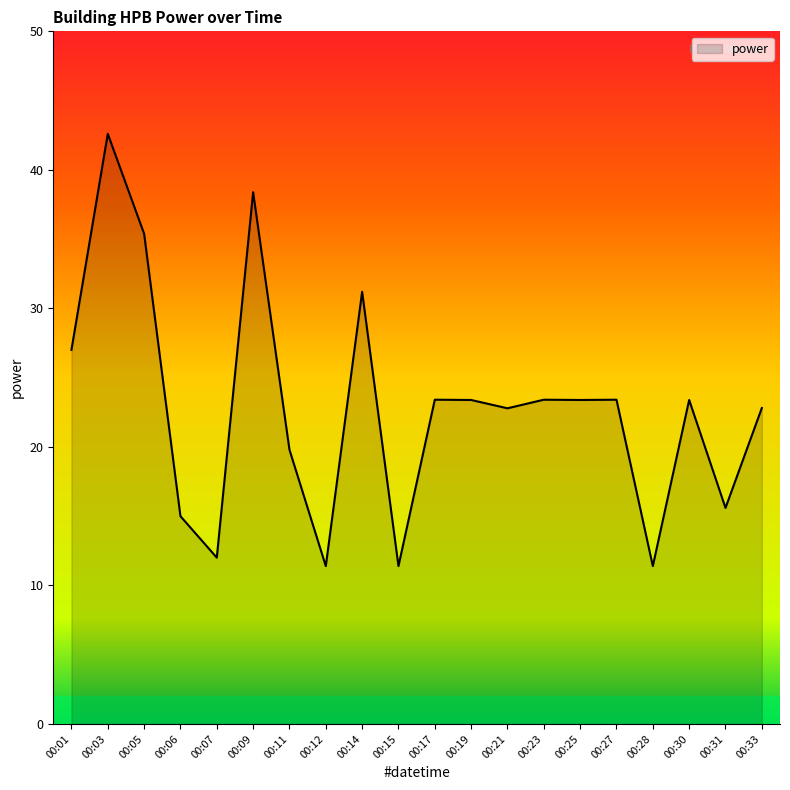

What is the sum of the values at 00:05 and 00:33?

58.2